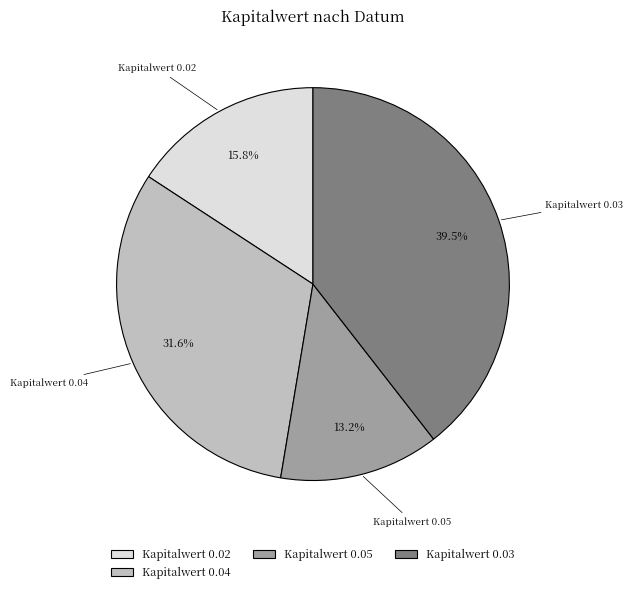

What percentage is NOT represented by Kapitalwert 0.05?

86.8%